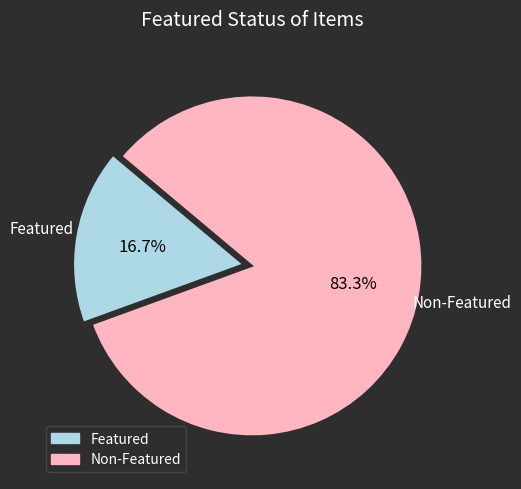

Does any single category account for the majority?

Yes